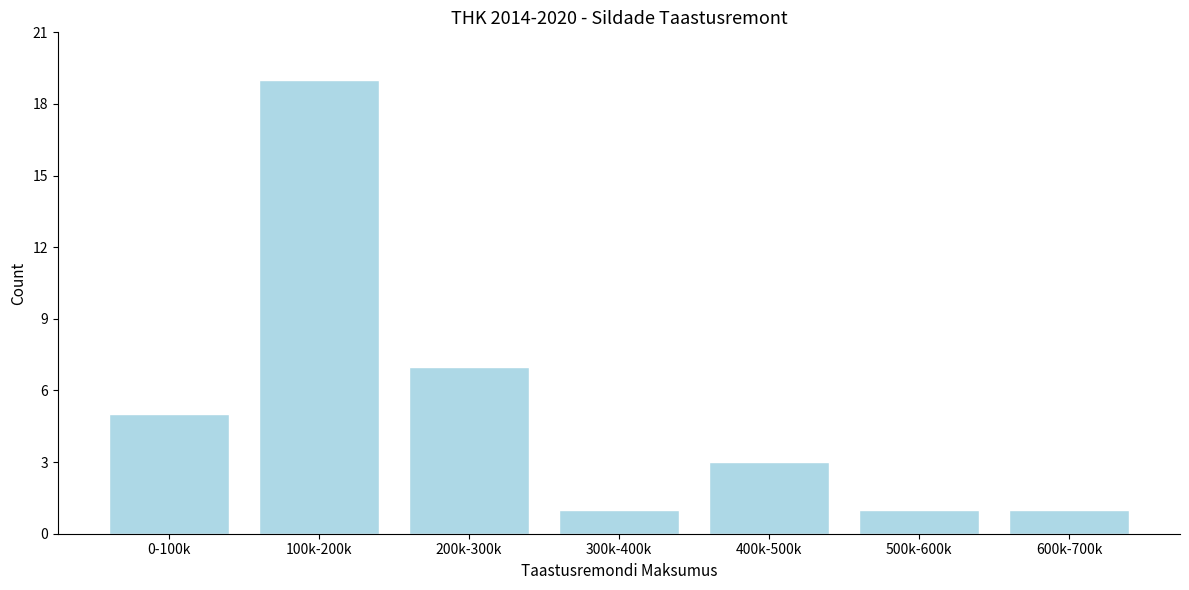

Reading left to right, extract all data points from this chart.

5	19	7	1	3	1	1